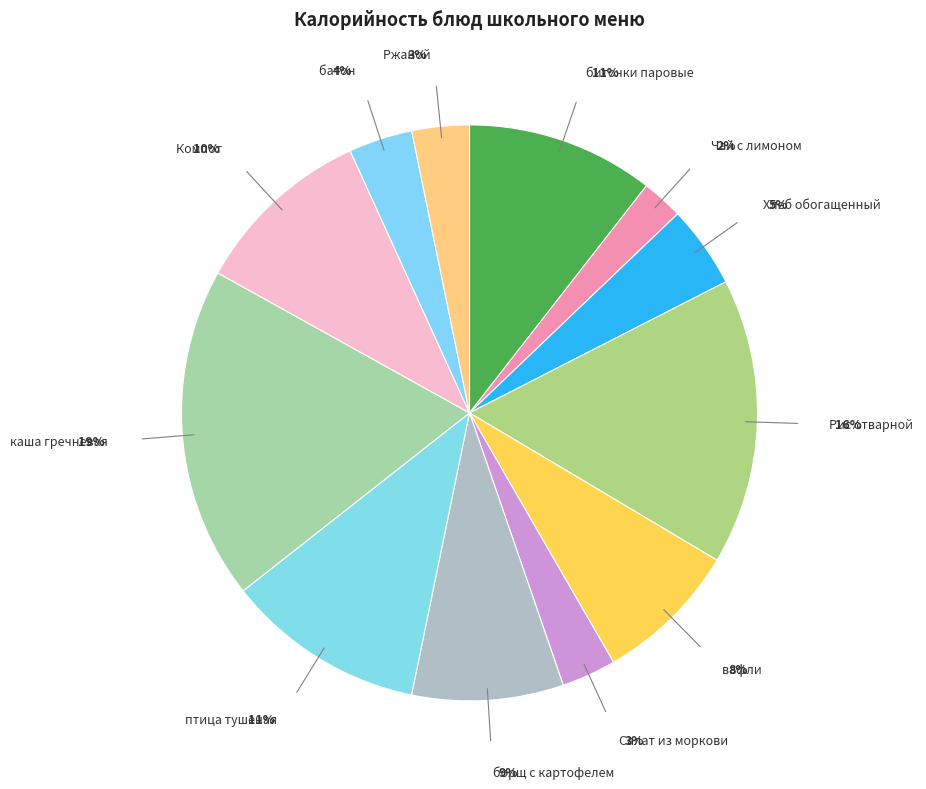

Which slice is the smallest?

Чай с сахаром и лимоном 195/5